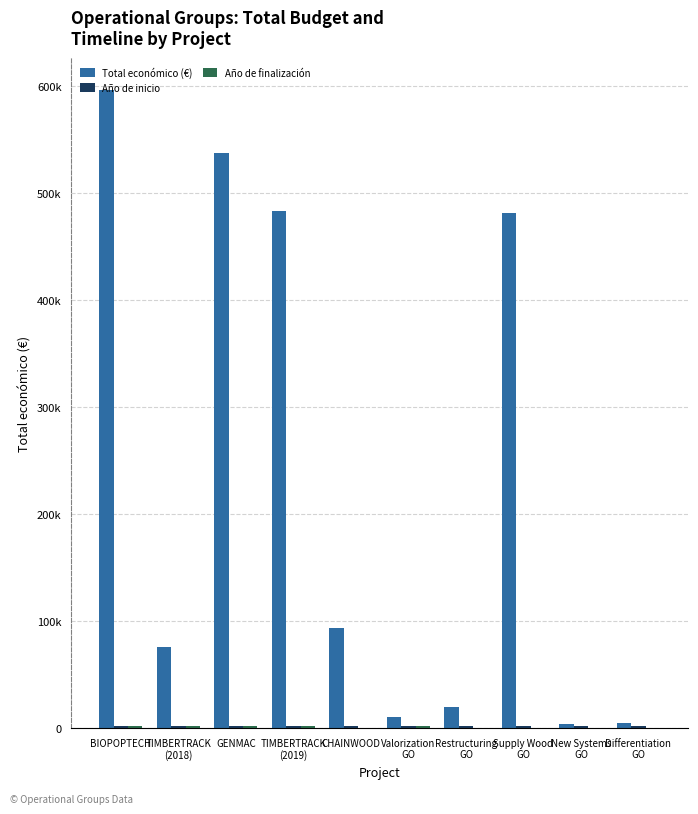

Which category has the highest value in the Total económico (€) series?

BIOPOPTECH